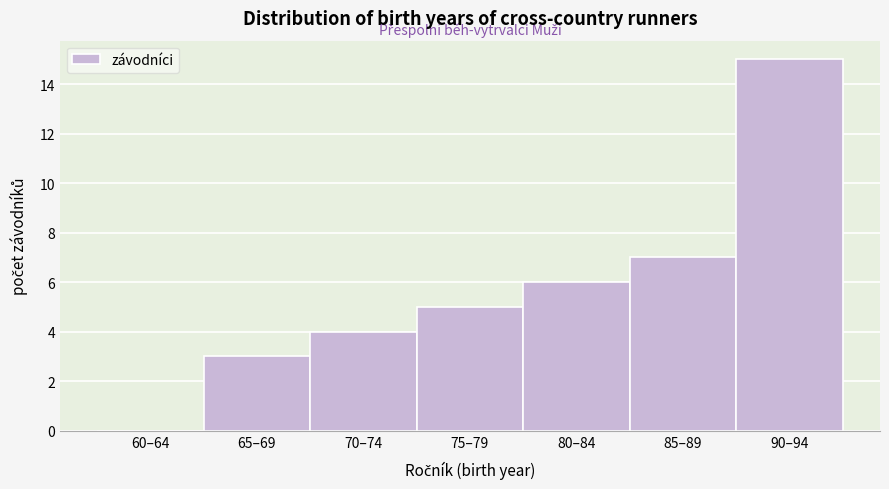

Reading left to right, extract all data points from this chart.

60–64=0	65–69=3	70–74=4	75–79=5	80–84=6	85–89=7	90–94=15